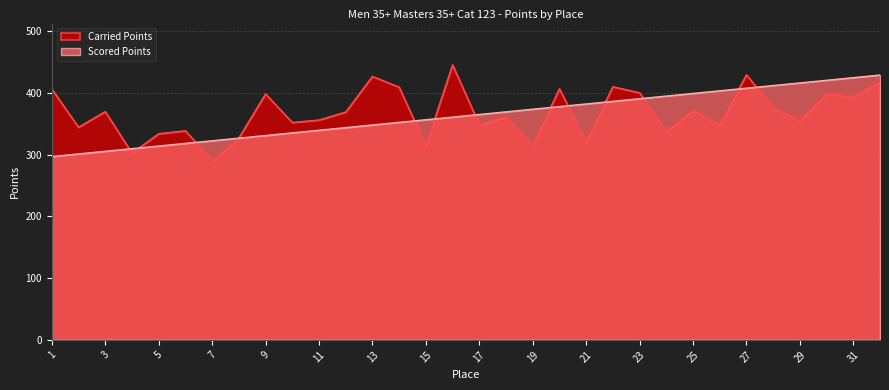

At which label does Scored Points reach its minimum?

1